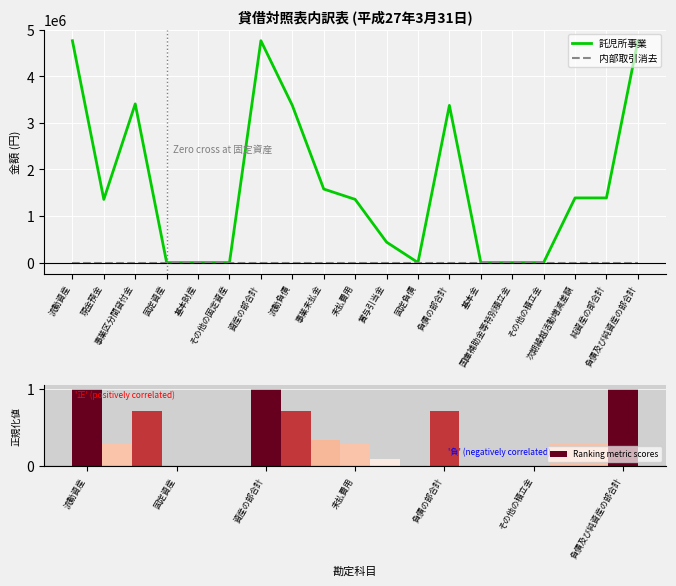

The value of 内部取引消去 at 賞与引当金 is 0.0. True or false?

True